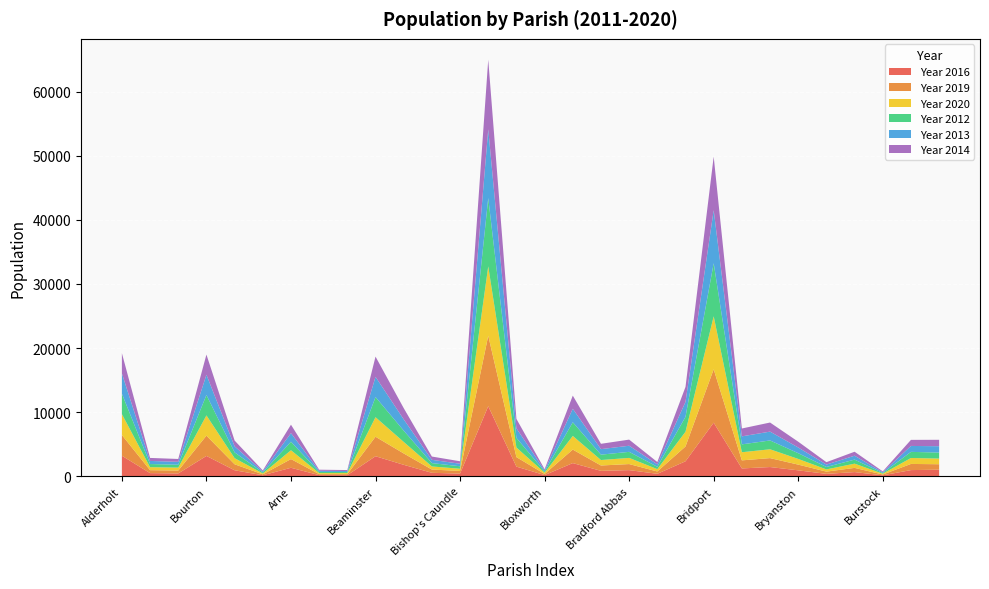

Reading right to left, list all the values displayed in this chart.

Year 2016: Cann=1015	Burton Bradstock=951	Burstock=137	Buckland Newton=639	Buckhorn Weston=362	Bryanston=912	Broadwindsor=1428	Broadmayne=1210	Bridport=8351	Bradpole=2326	Bradford Peverell=372	Bradford Abbas=947	Bourton=834	Bothenhampton=2042	Bloxworth=173	Blandford St. Mary=1493	Blandford Forum=10927	Bishop's Caundle=404	Bincombe=527	Bere Regis=1775	Beaminster=3114	Askerswell=161	Ashmore=169	Arne=1313	Alton Pancras=143	Allington=925	Bourton=3159	Affpuddle=432	Abbotsbury=479	Alderholt=3192
Year 2019: Cann=851	Burton Bradstock=961	Burstock=126	Buckland Newton=656	Buckhorn Weston=352	Bryanston=893	Broadwindsor=1394	Broadmayne=1260	Bridport=8335	Bradpole=2314	Bradford Peverell=363	Bradford Abbas=945	Bourton=835	Bothenhampton=2112	Bloxworth=179	Blandford St. Mary=1485	Blandford Forum=10992	Bishop's Caundle=415	Bincombe=508	Bere Regis=1775	Beaminster=3043	Askerswell=160	Ashmore=151	Arne=1358	Alton Pancras=148	Allington=934	Bourton=3168	Affpuddle=448	Abbotsbury=460	Alderholt=3233
Year 2020: Cann=884	Burton Bradstock=927	Burstock=124	Buckland Newton=661	Buckhorn Weston=346	Bryanston=887	Broadwindsor=1376	Broadmayne=1266	Bridport=8258	Bradpole=2295	Bradford Peverell=364	Bradford Abbas=961	Bourton=852	Bothenhampton=2128	Bloxworth=188	Blandford St. Mary=1496	Blandford Forum=10824	Bishop's Caundle=341	Bincombe=484	Bere Regis=1799	Beaminster=3046	Askerswell=167	Ashmore=159	Arne=1378	Alton Pancras=133	Allington=953	Bourton=3159	Affpuddle=458	Abbotsbury=468	Alderholt=3262
Year 2012: Cann=937	Burton Bradstock=956	Burstock=110	Buckland Newton=632	Buckhorn Weston=379	Bryanston=897	Broadwindsor=1378	Broadmayne=1231	Bridport=8284	Bradpole=2335	Bradford Peverell=370	Bradford Abbas=944	Bourton=841	Bothenhampton=2136	Bloxworth=186	Blandford St. Mary=1501	Blandford Forum=10660	Bishop's Caundle=390	Bincombe=522	Bere Regis=1763	Beaminster=3146	Askerswell=158	Ashmore=186	Arne=1327	Alton Pancras=161	Allington=903	Bourton=3184	Affpuddle=451	Abbotsbury=490	Alderholt=3190
Year 2013: Cann=990	Burton Bradstock=925	Burstock=121	Buckland Newton=609	Buckhorn Weston=374	Bryanston=889	Broadwindsor=1379	Broadmayne=1250	Bridport=8284	Bradpole=2330	Bradford Peverell=377	Bradford Abbas=954	Bourton=859	Bothenhampton=2104	Bloxworth=185	Blandford St. Mary=1496	Blandford Forum=10730	Bishop's Caundle=393	Bincombe=514	Bere Regis=1762	Beaminster=3155	Askerswell=161	Ashmore=180	Arne=1339	Alton Pancras=157	Allington=943	Bourton=3157	Affpuddle=456	Abbotsbury=482	Alderholt=3166
Year 2014: Cann=1002	Burton Bradstock=948	Burstock=133	Buckland Newton=620	Buckhorn Weston=375	Bryanston=903	Broadwindsor=1418	Broadmayne=1227	Bridport=8352	Bradpole=2336	Bradford Peverell=365	Bradford Abbas=956	Bourton=833	Bothenhampton=2051	Bloxworth=179	Blandford St. Mary=1472	Blandford Forum=10866	Bishop's Caundle=385	Bincombe=511	Bere Regis=1750	Beaminster=3158	Askerswell=151	Ashmore=167	Arne=1318	Alton Pancras=151	Allington=903	Bourton=3150	Affpuddle=443	Abbotsbury=471	Alderholt=3154